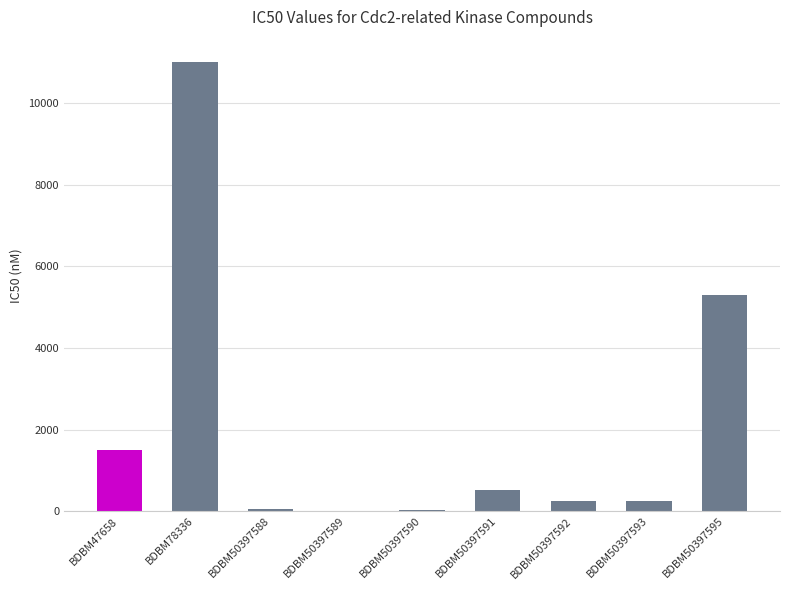

Which label corresponds to the largest value in the chart?

BDBM78336